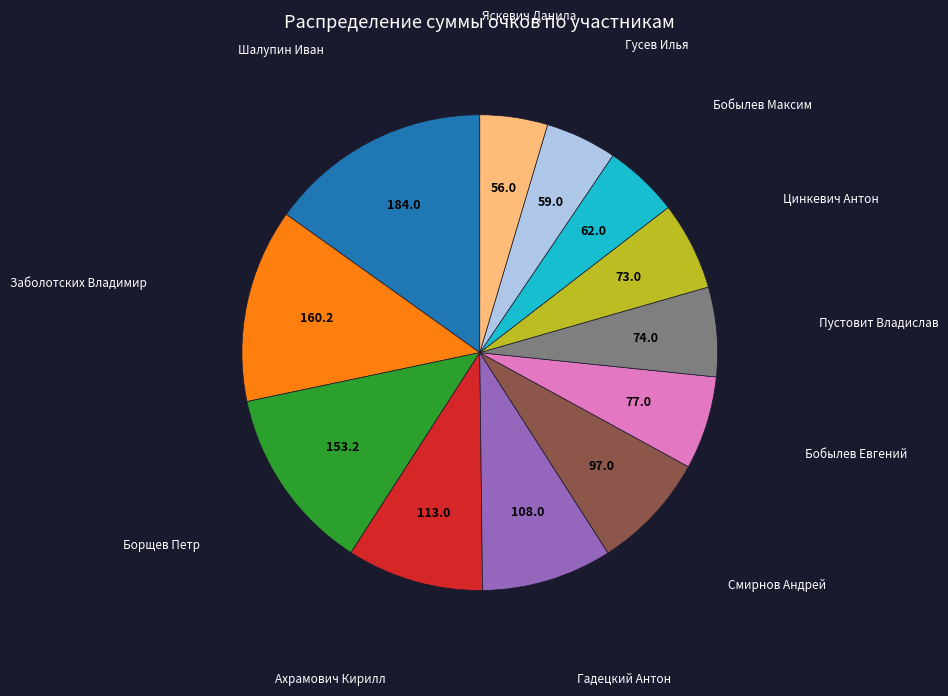

The Пустовит Владислав slice represents 6% of the pie. True or false?

True